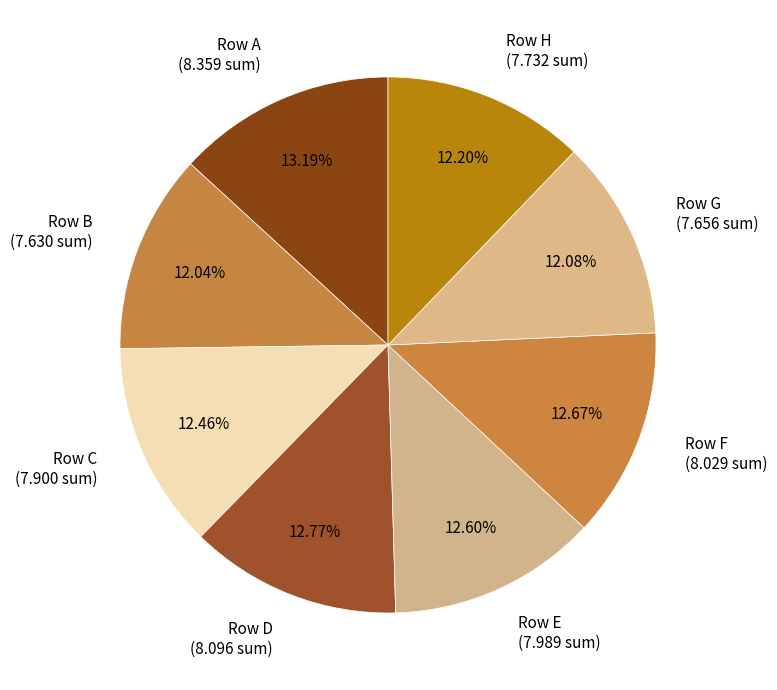

Combined, do Row G (7.656 sum) and Row B (7.630 sum) account for over 50%?

No